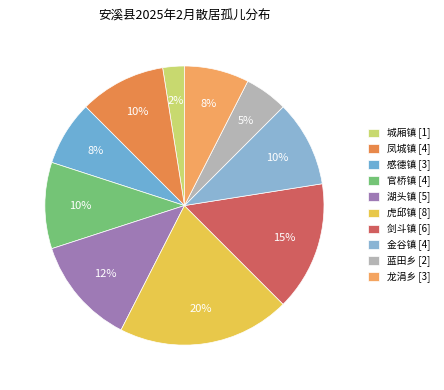

How many slices are in this pie chart?

10